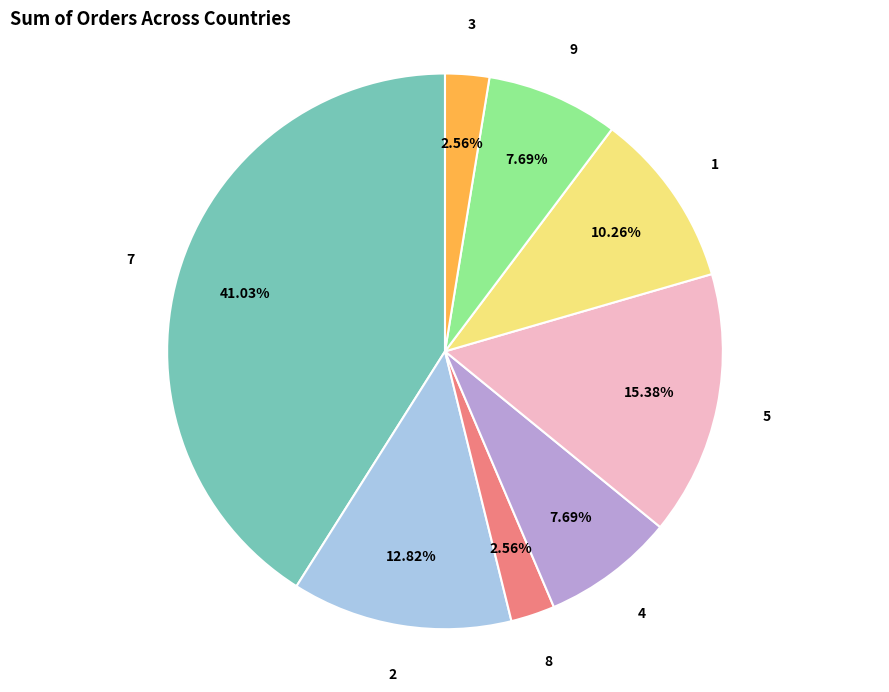

Does any single category account for the majority?

No